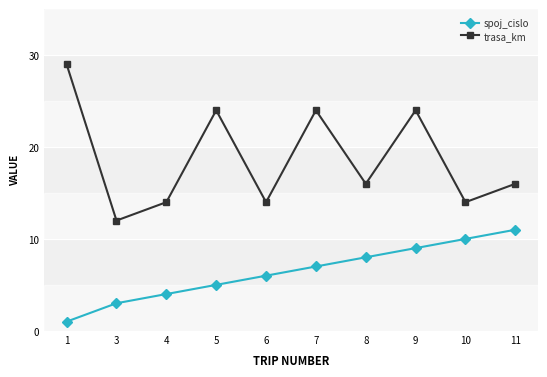

What is the sum of all spoj_cislo values?

64